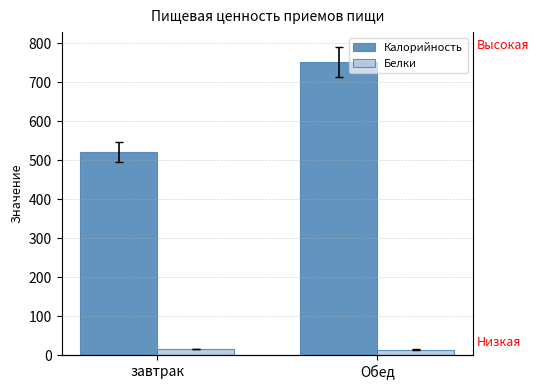

Rank the series by their maximum value, from lowest to highest.

Белки, Калорийность